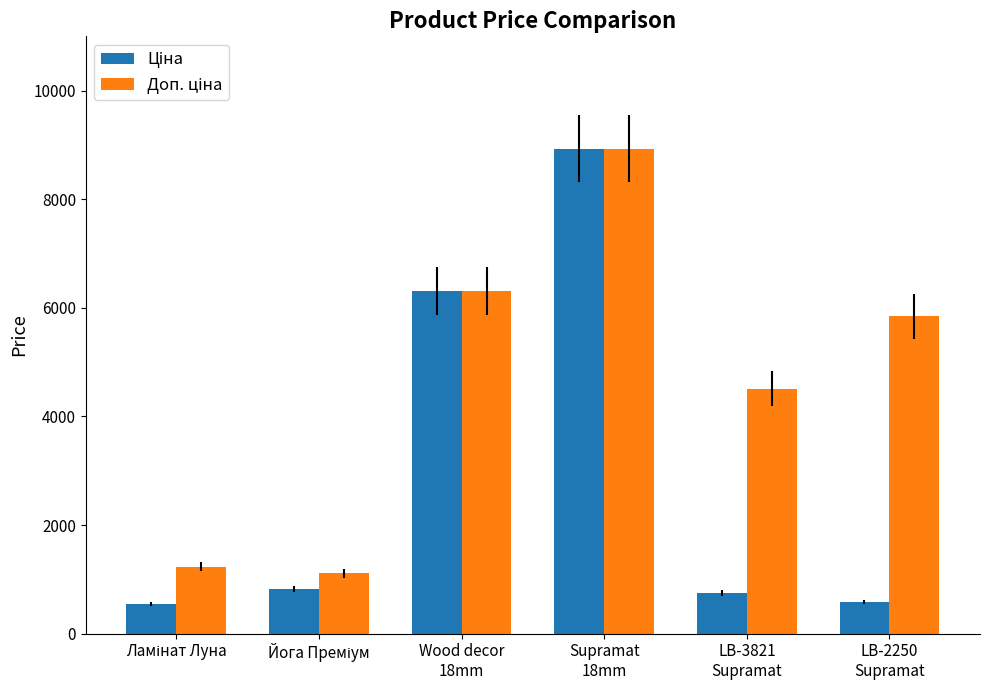

What is the label of the 4th bar from the left?

Supramat
18mm